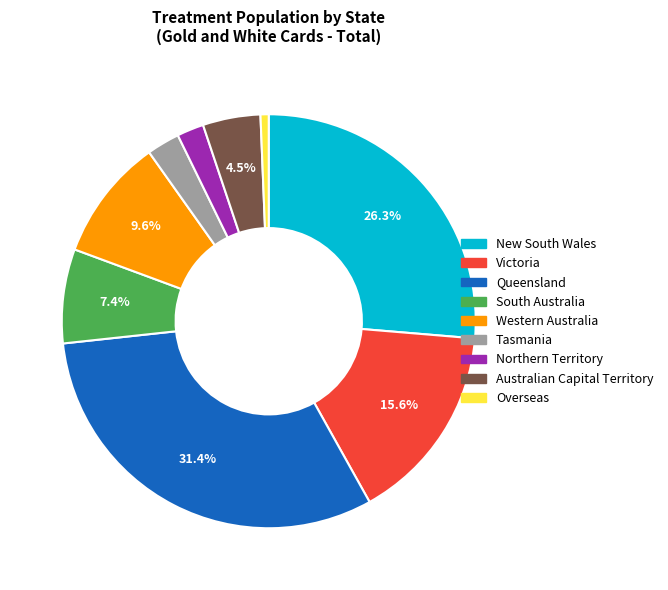

Count the number of slices in the pie.

9